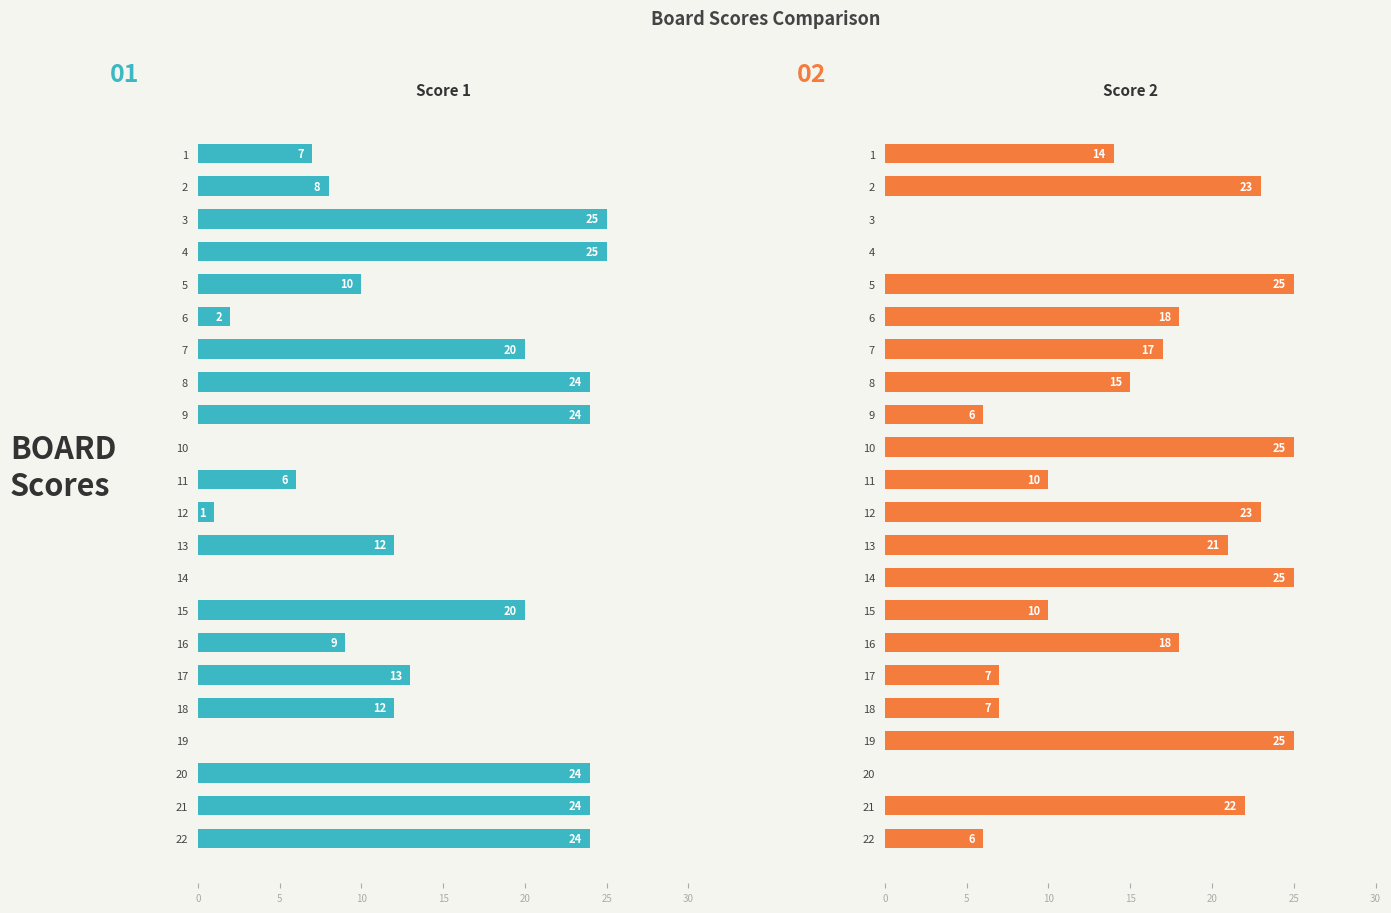

Which series has the largest total across all categories?

Score 2